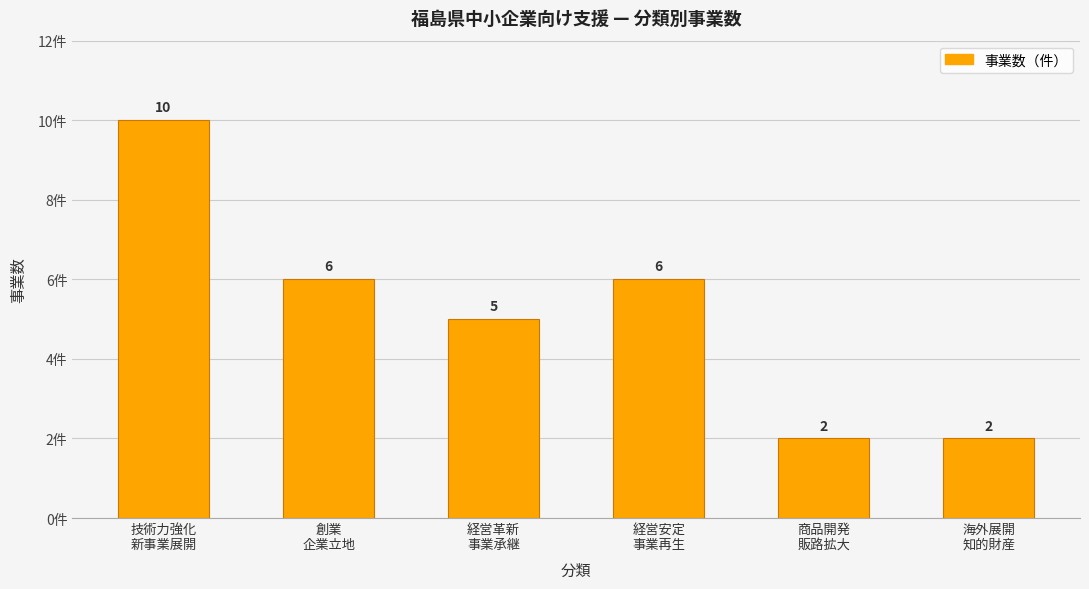

How many bars are there in total?

6